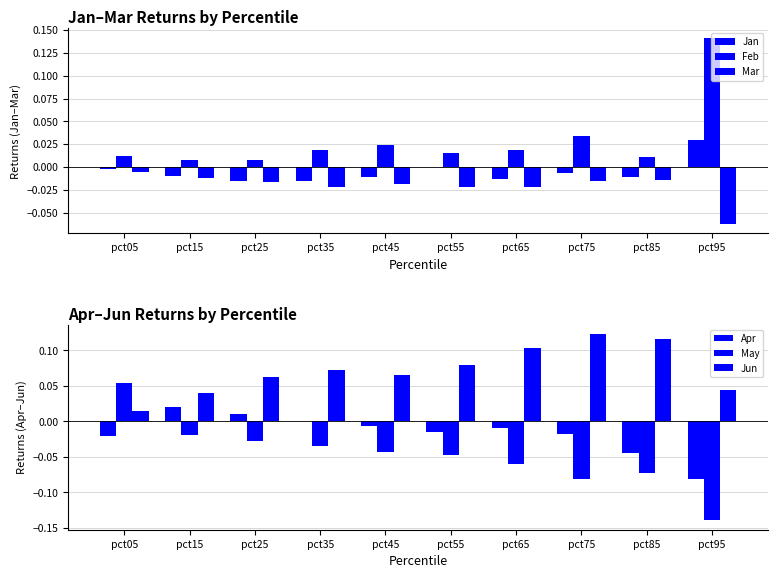

How many groups of bars are there?

10